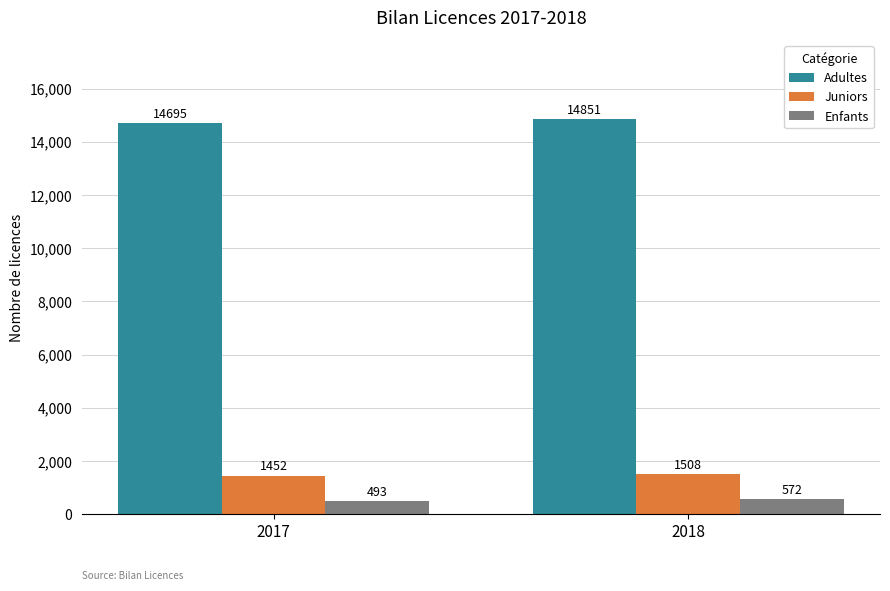

What is the greatest value displayed?

14851